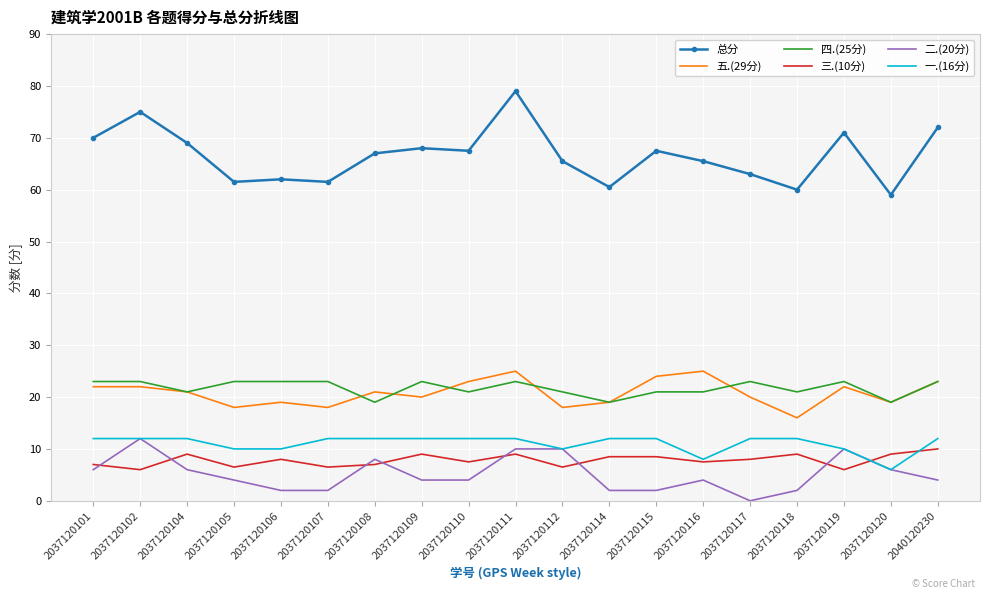

Which series has the largest range (max minus min)?

总分